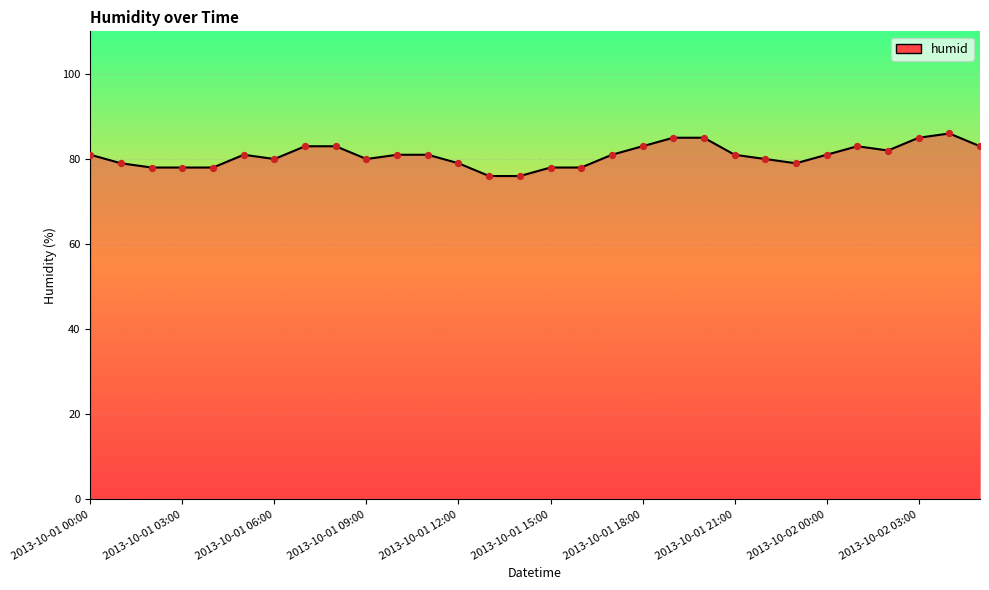

What is the maximum value shown in the chart?

86